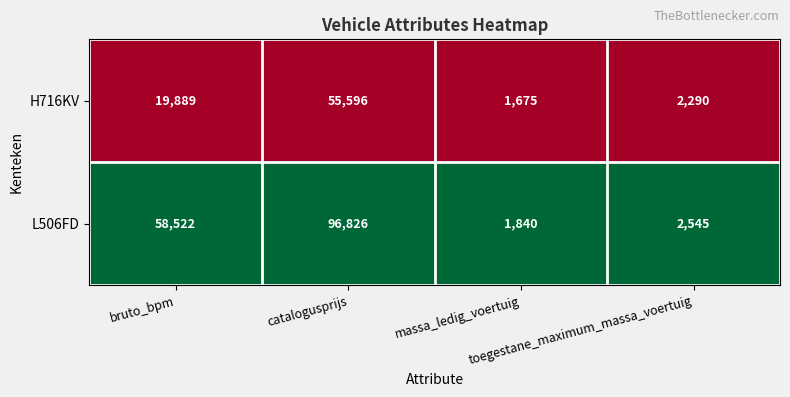

Which series has the largest total across all categories?

L506FD